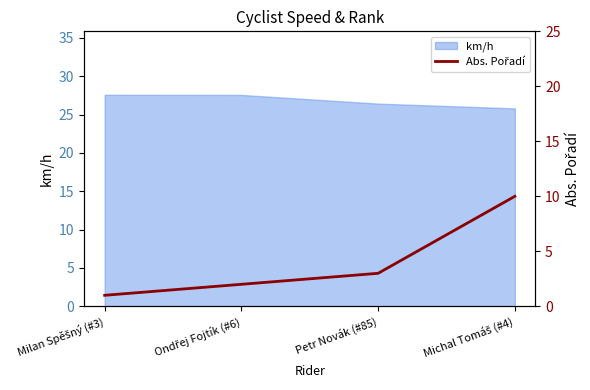

Does the chart have visible grid lines?

No